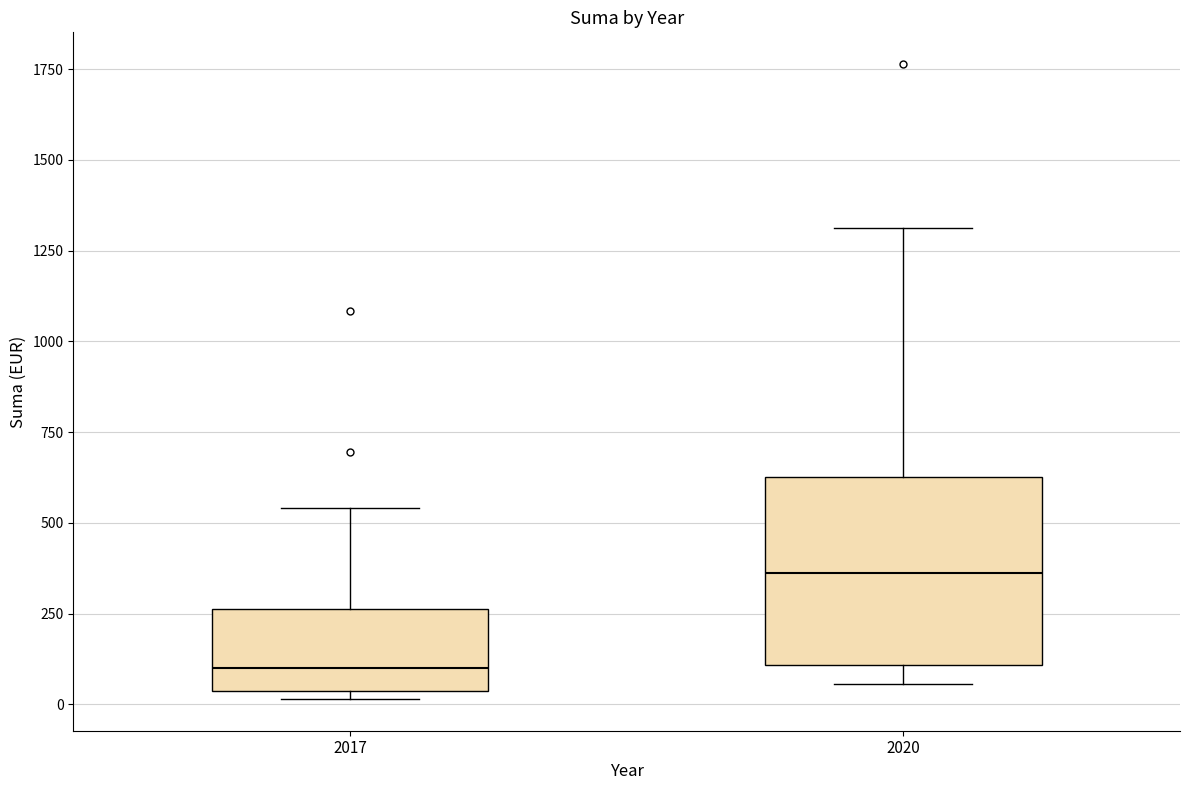

Comparing the boxes themselves (not the whiskers), which one is the tallest?

2020